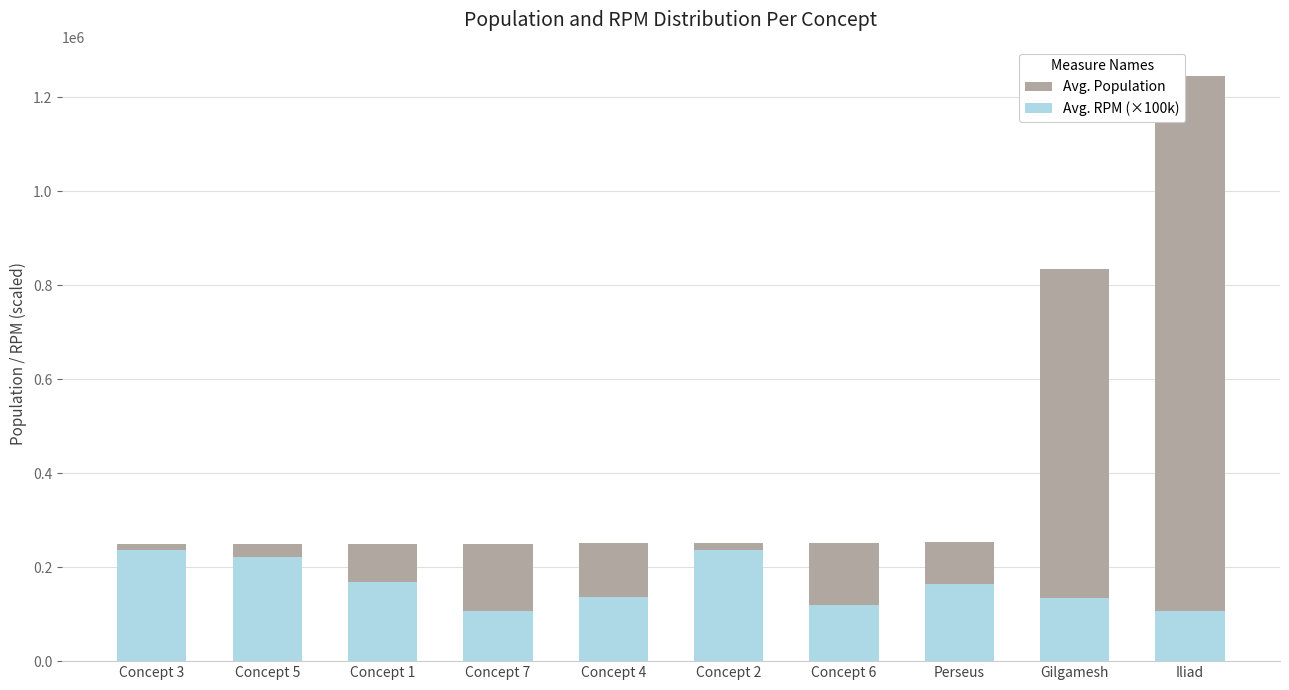

What is the label of the 9th bar from the left?

Gilgamesh